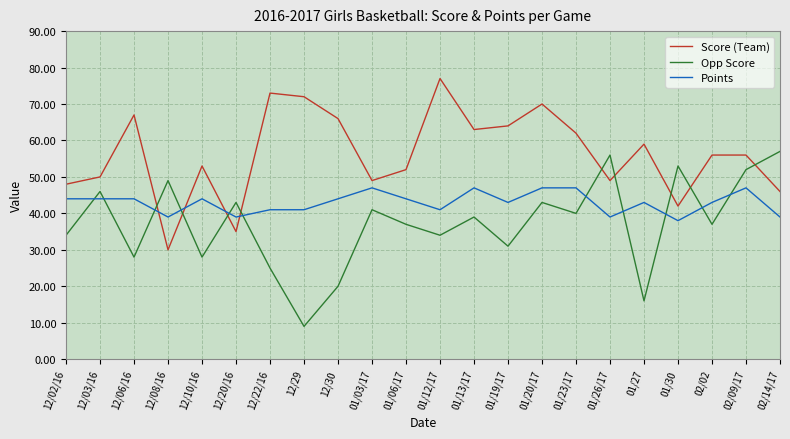

What is the sum of all Score (Team) values?

1239